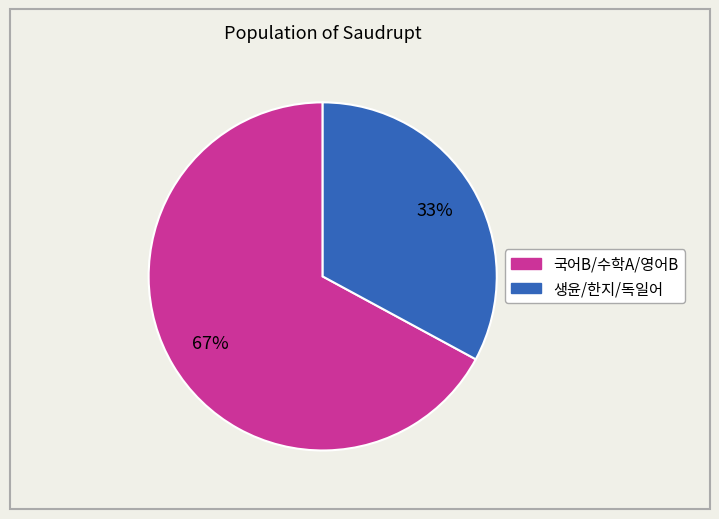

To the nearest percent, what is the difference between the largest and smallest slice percentages?

34%